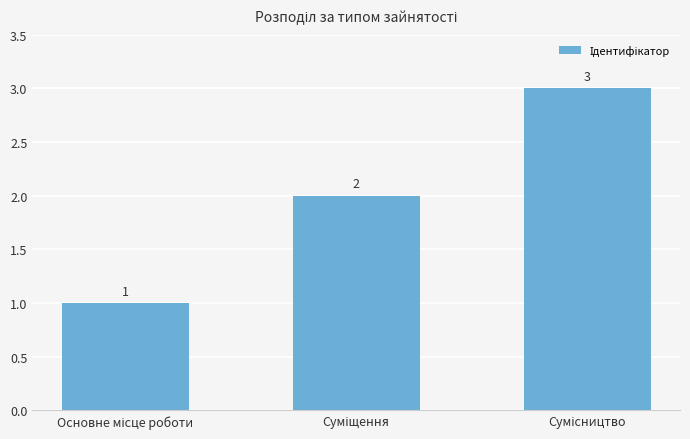

Count the number of data series in this chart.

1